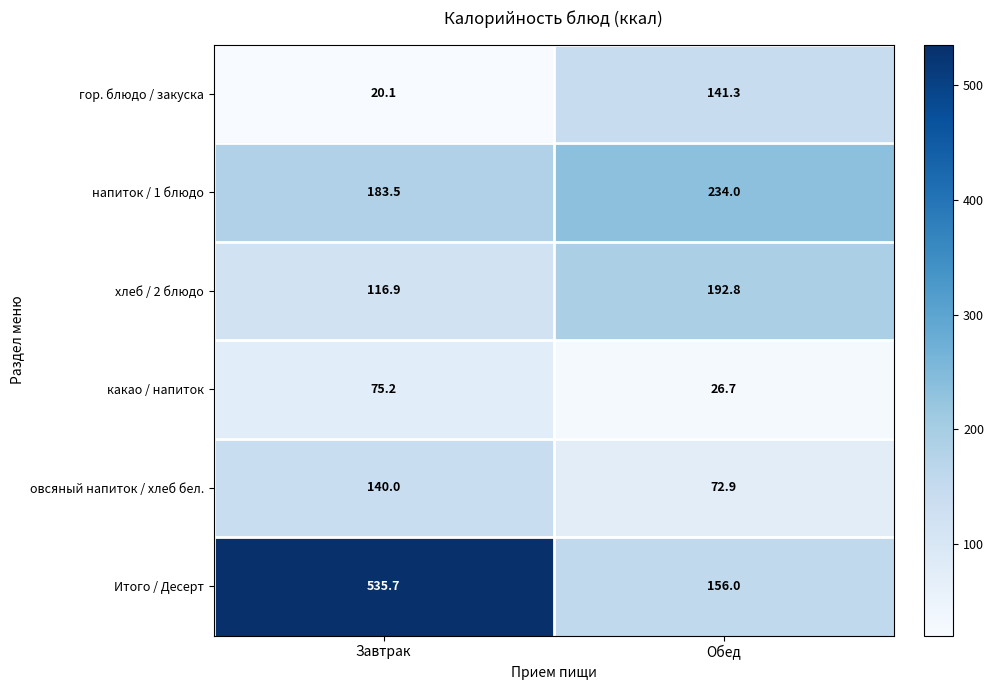

Reading left to right, what are all the values shown in this chart?

гор. блюдо / закуска: Завтрак=20.1	Обед=141.3
напиток / 1 блюдо: Завтрак=183.5	Обед=234.0
хлеб / 2 блюдо: Завтрак=116.9	Обед=192.8
какао / напиток: Завтрак=75.2	Обед=26.7
овсяный напиток / хлеб бел.: Завтрак=140.0	Обед=72.9
Итого / Десерт: Завтрак=535.7	Обед=156.0